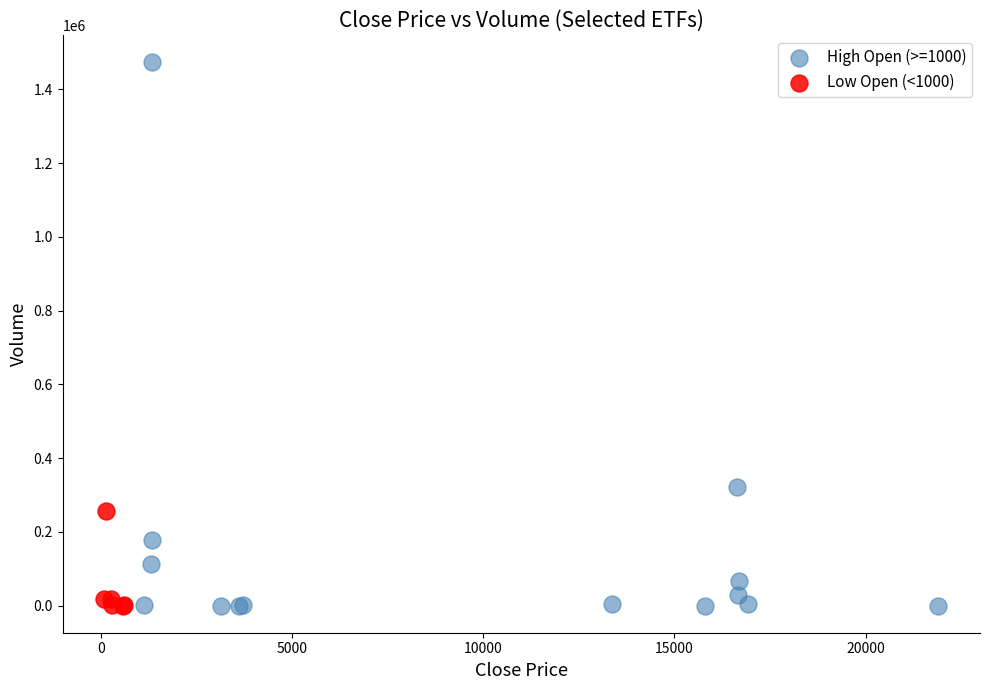

Which series reaches the maximum Y coordinate?

High Open (>=1000)